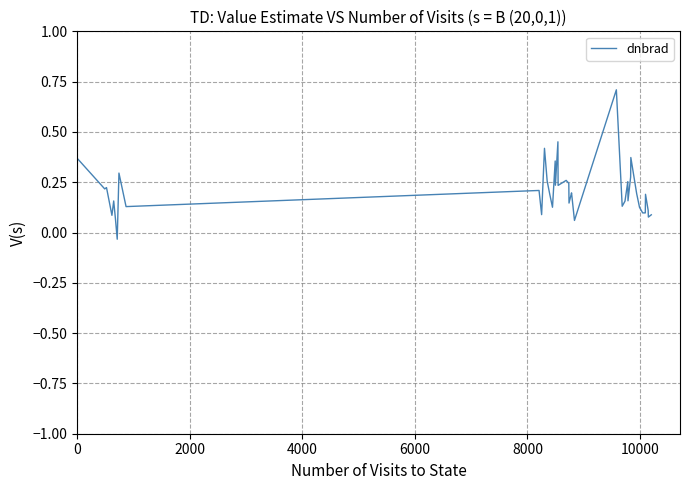

Does the chart have visible grid lines?

Yes